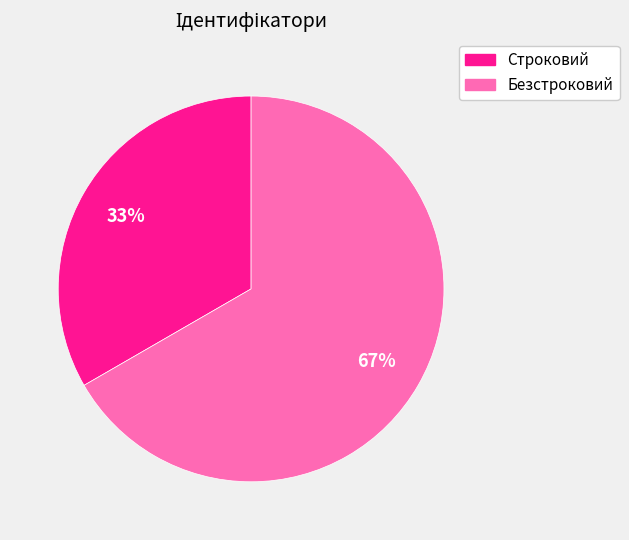

How many segments does this pie chart have?

2